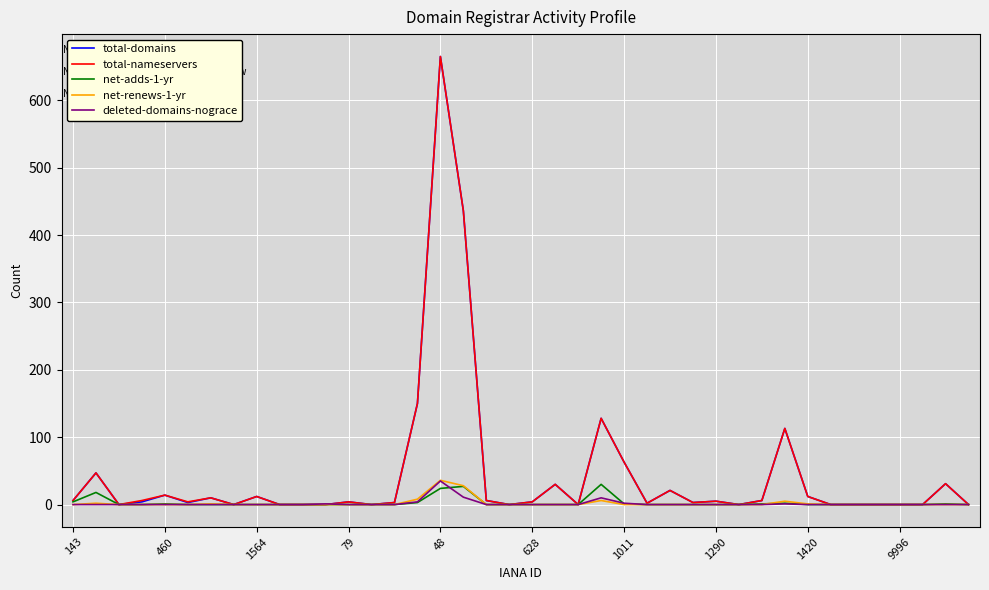

What is the maximum value for total-nameservers?

665